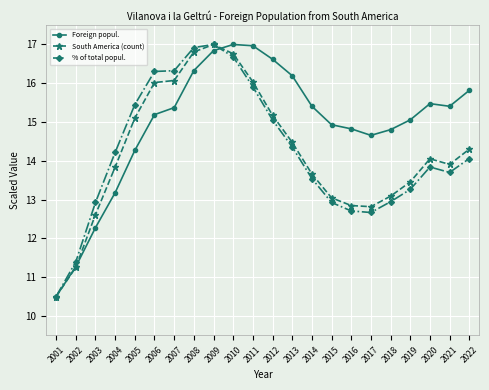

How many lines are shown in the chart?

3